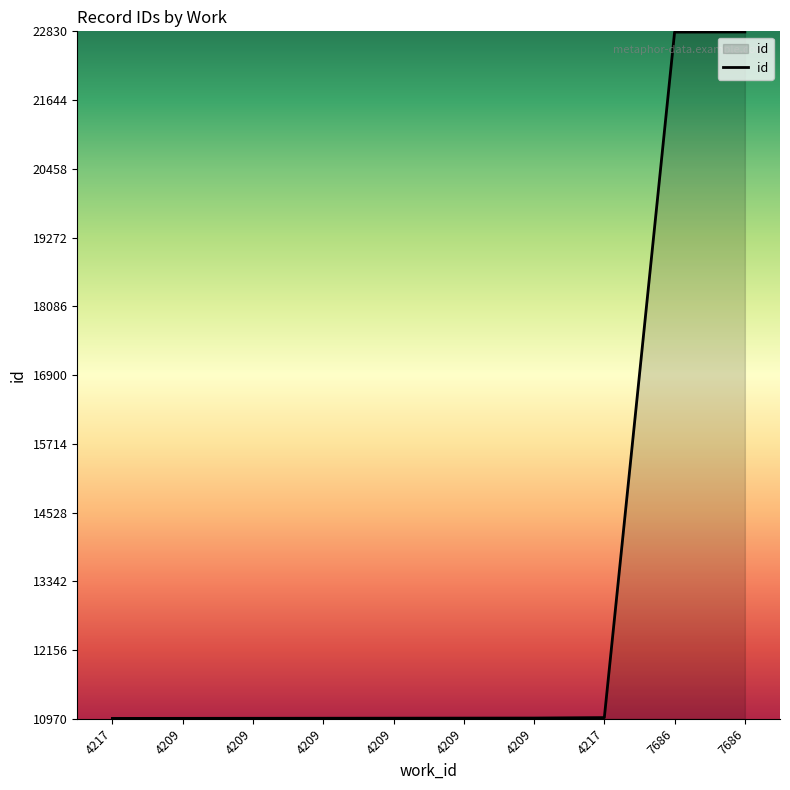

What is the sum of all values?

133487